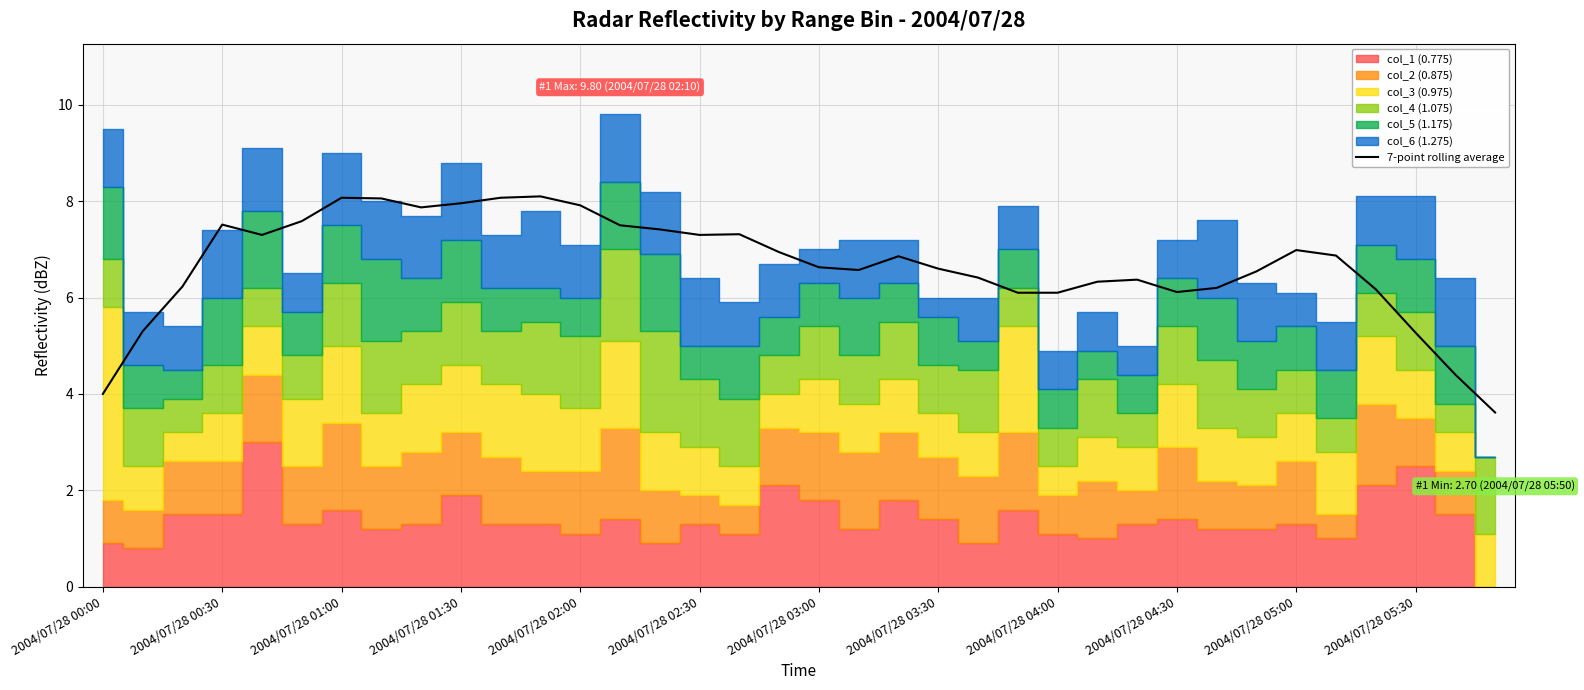

The value of 7-point rolling average at 2004/07/28 00:30 is 7.5. True or false?

True